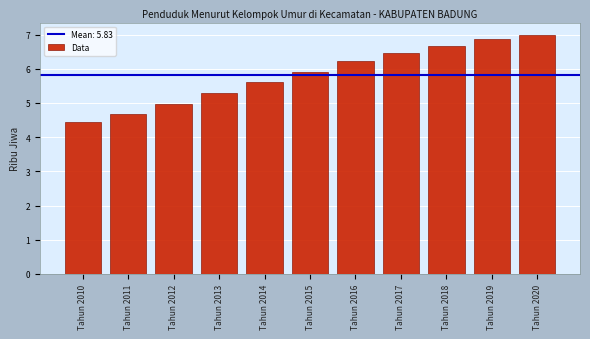

Reading left to right, what are all the values shown in this chart?

4.5	4.7	5.0	5.3	5.6	5.9	6.2	6.5	6.7	6.9	7.0